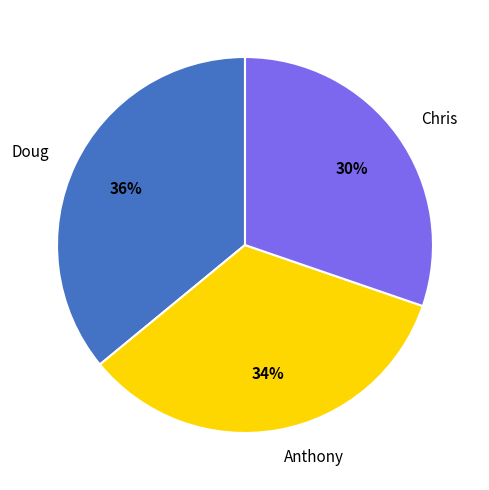

True or false: Doug accounts for 36% of the total.

True